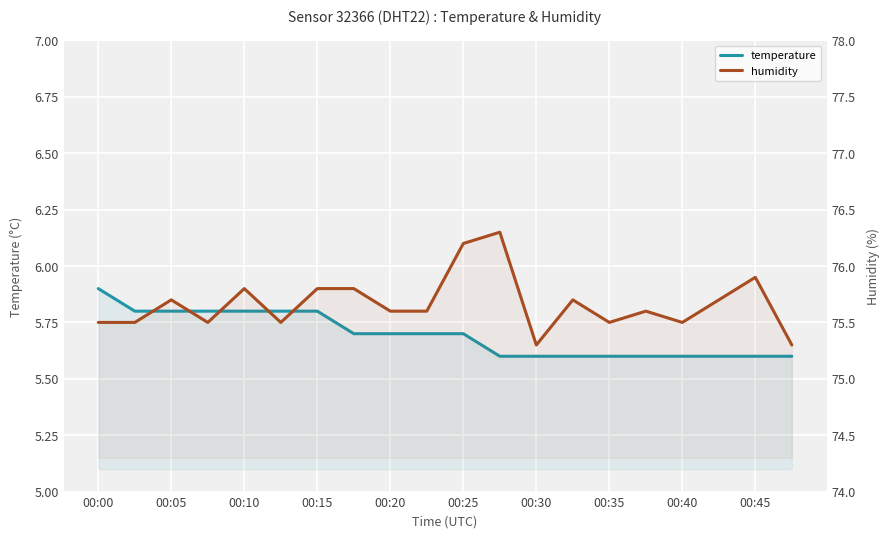

What is the value of the humidity point at the 9th from the left?

75.6